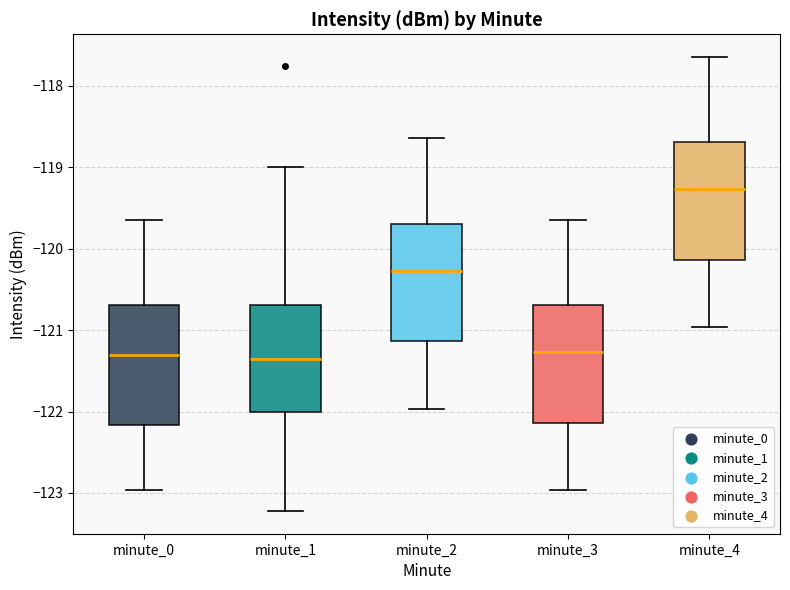

Which box has the highest median line?

minute_4